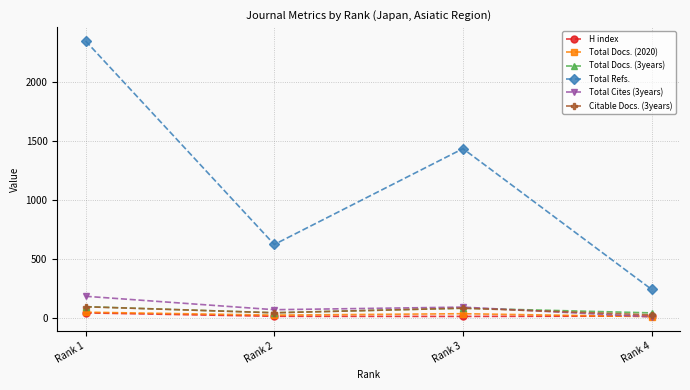

Where does the H index series first go above 16?

Rank 1